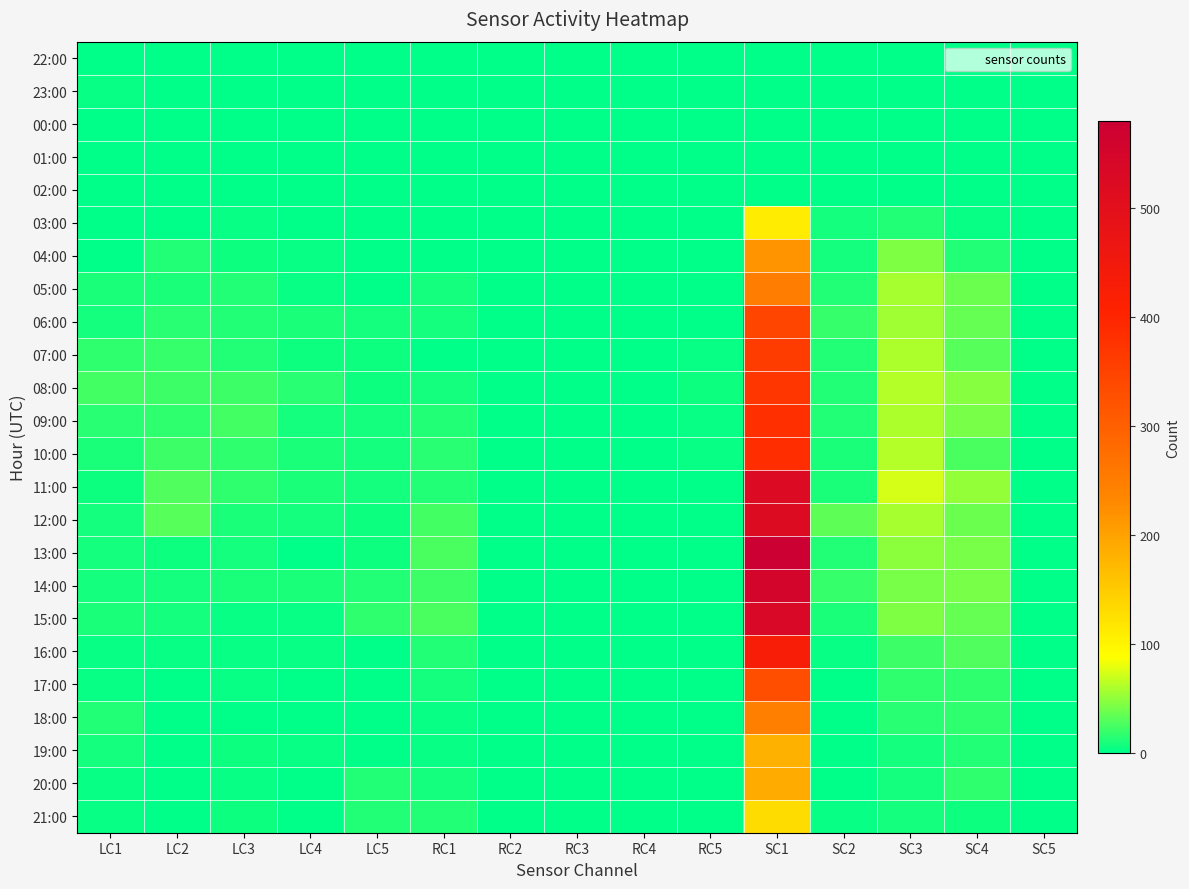

Which series has the largest range (max minus min)?

13:00